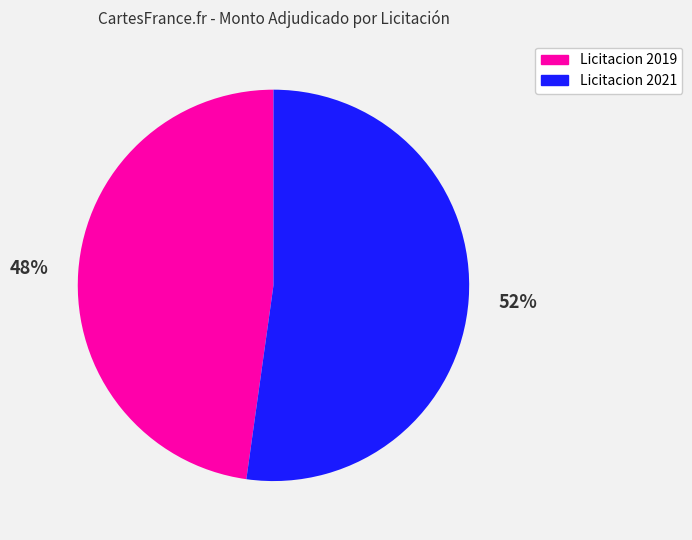

To the nearest percent, what is the difference between the largest and smallest slice percentages?

4%